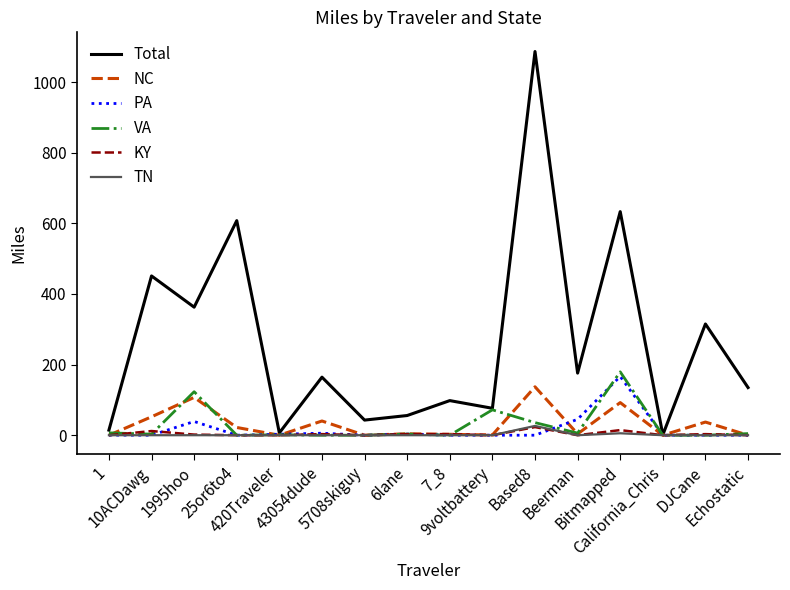

Which series has the largest range (max minus min)?

Total